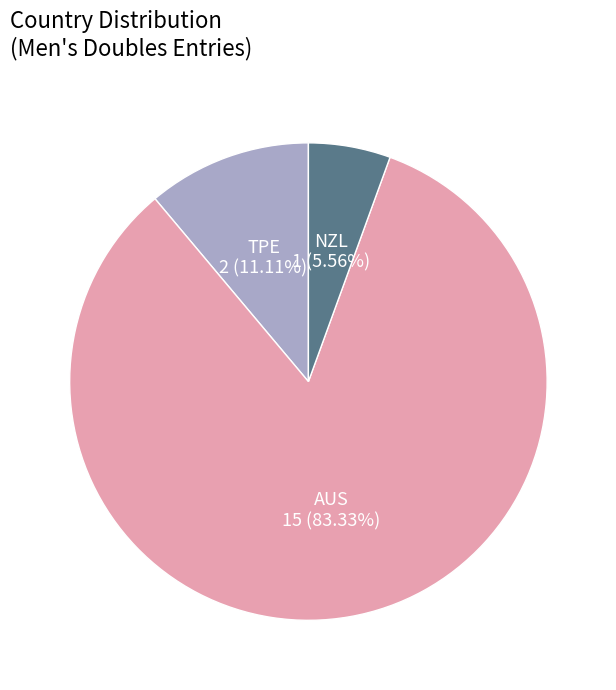

How many slices are in this pie chart?

3